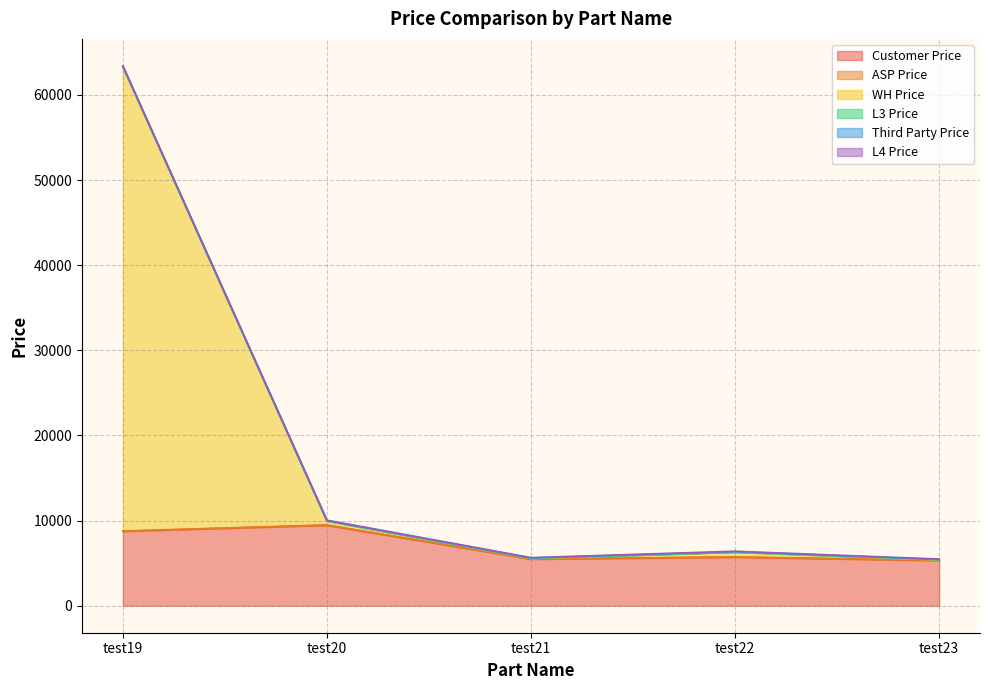

True or false: Customer Price and L4 Price intersect in this chart.

False